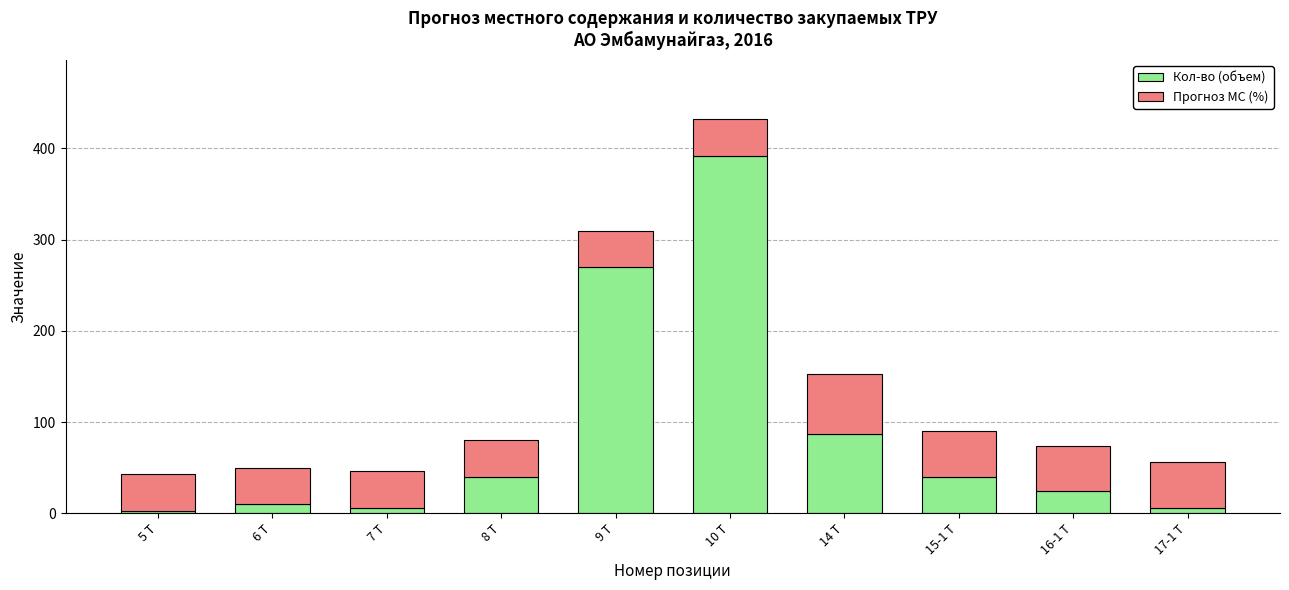

At which category is the sum across all series the highest?

10 Т